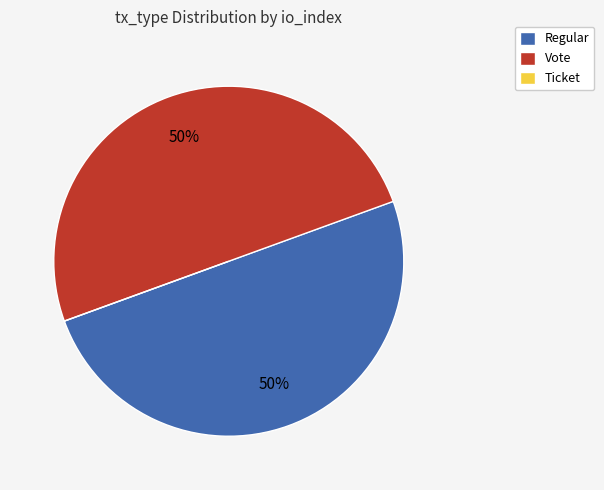

To the nearest percent, what is the difference between the largest and smallest slice percentages?

50%